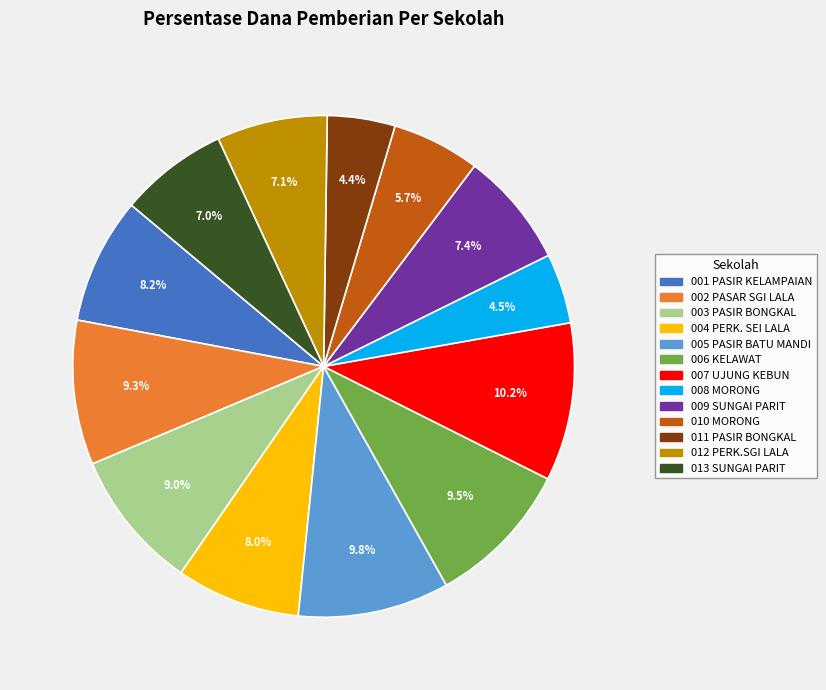

Is there a majority slice in this chart?

No